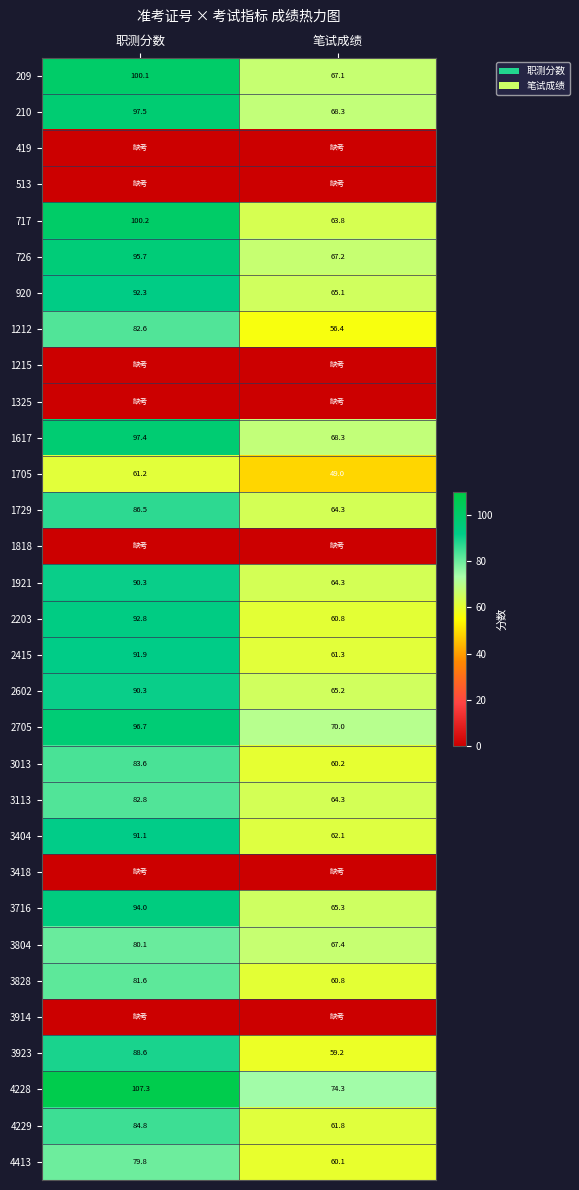

What is the average value of the 4229 series?

73.3